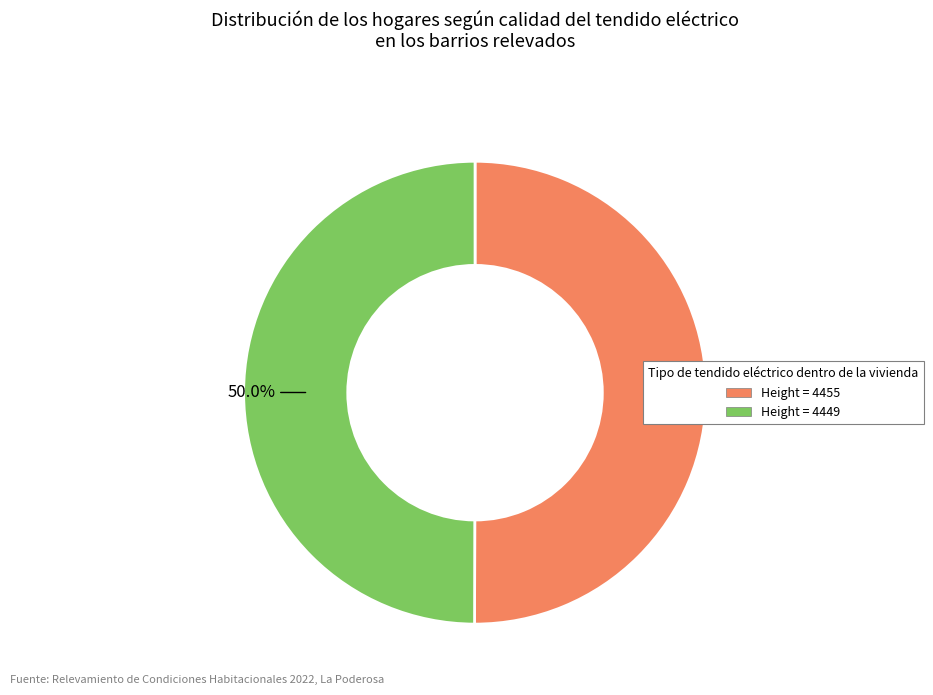

Do Height = 4455 and Height = 4449 together represent more than half of the pie?

Yes